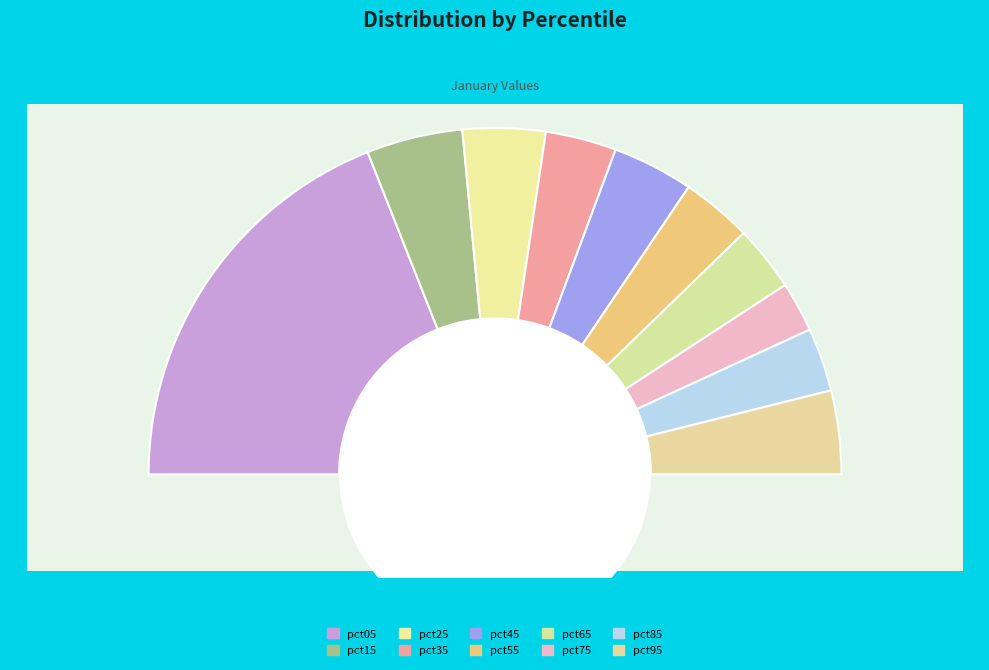

Rank the categories by value from highest to lowest.

pct05, pct15, pct95, pct25, pct45, pct35, pct55, pct65, pct85, pct75